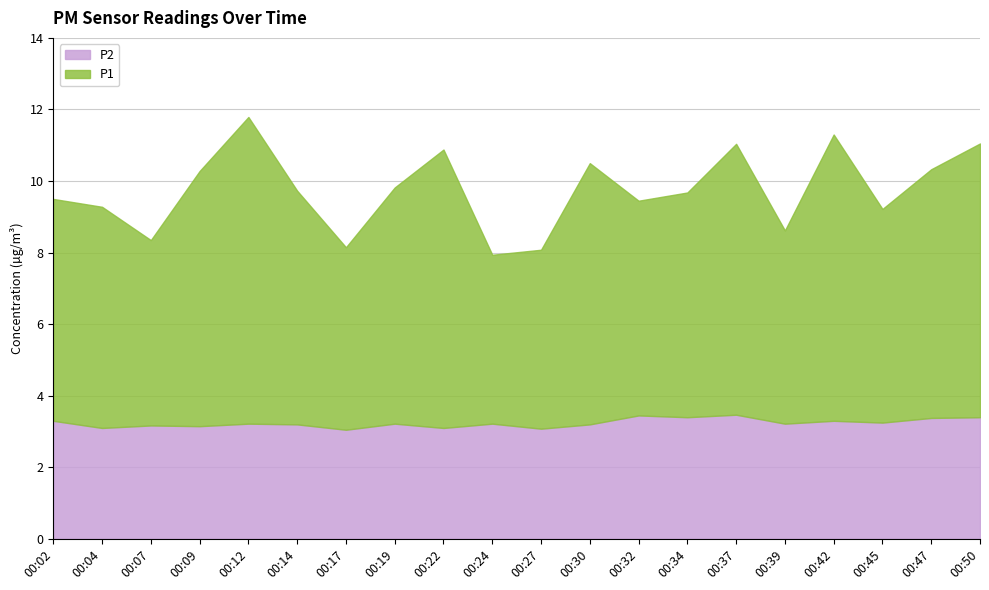

Which series has the largest total across all categories?

P1